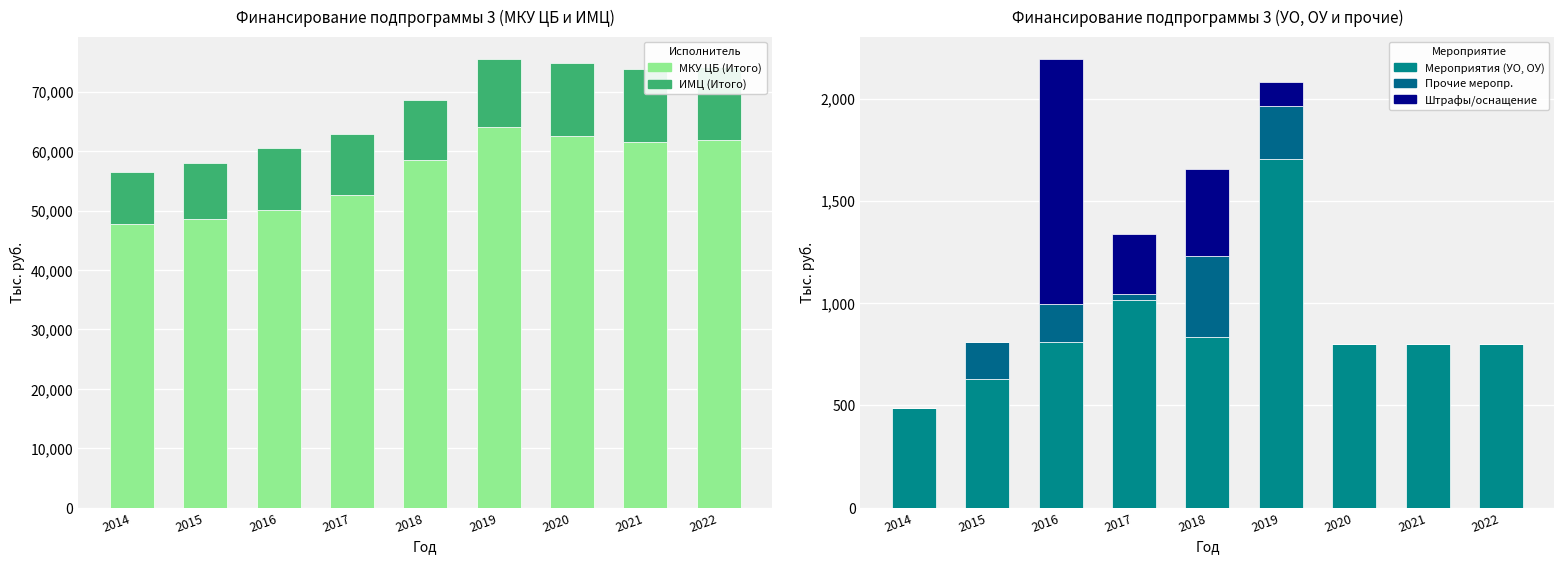

Which label corresponds to the largest value in the chart?

2019